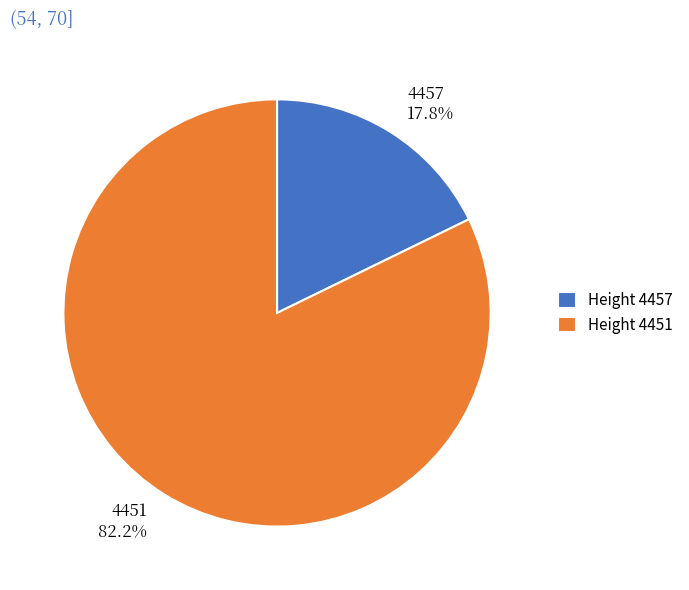

What percentage is the 4457 slice, to the nearest percent?

18%